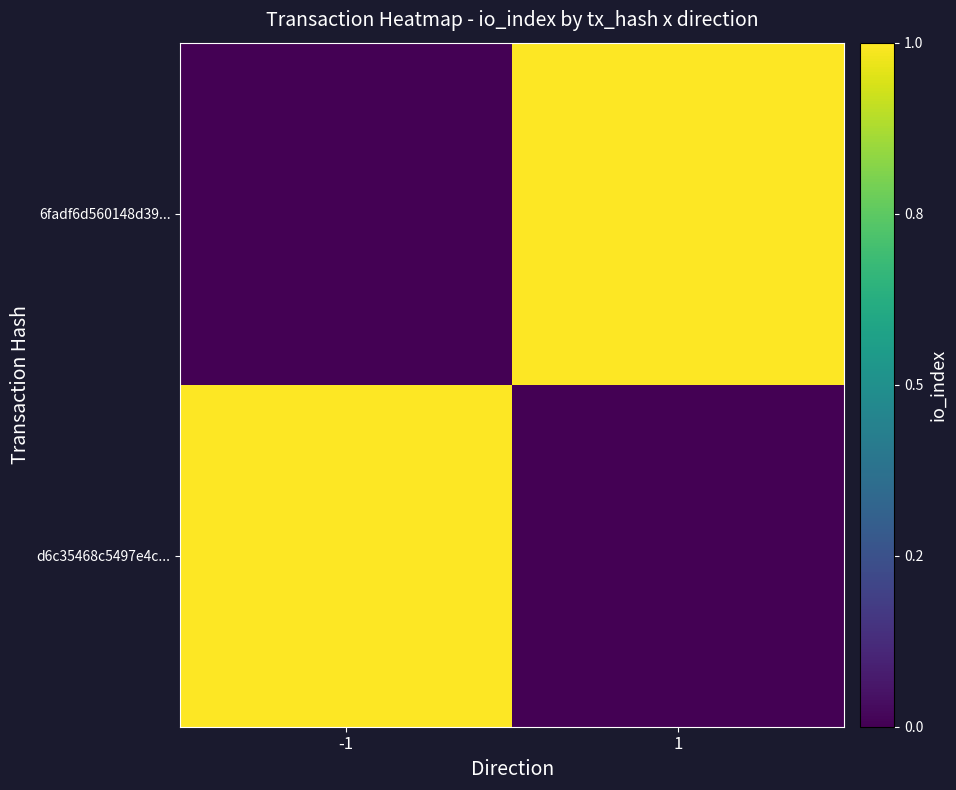

Which series has the widest spread of values?

d6c35468c5497e4c...